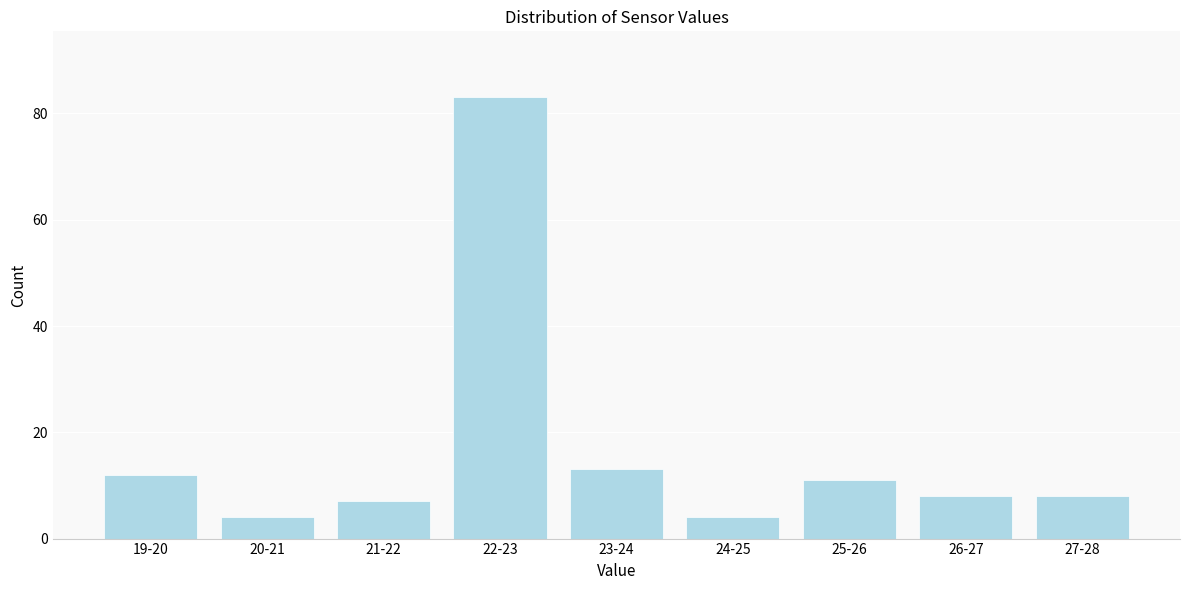

Reading left to right, what are all the values shown in this chart?

19-20=12	20-21=4	21-22=7	22-23=83	23-24=13	24-25=4	25-26=11	26-27=8	27-28=8